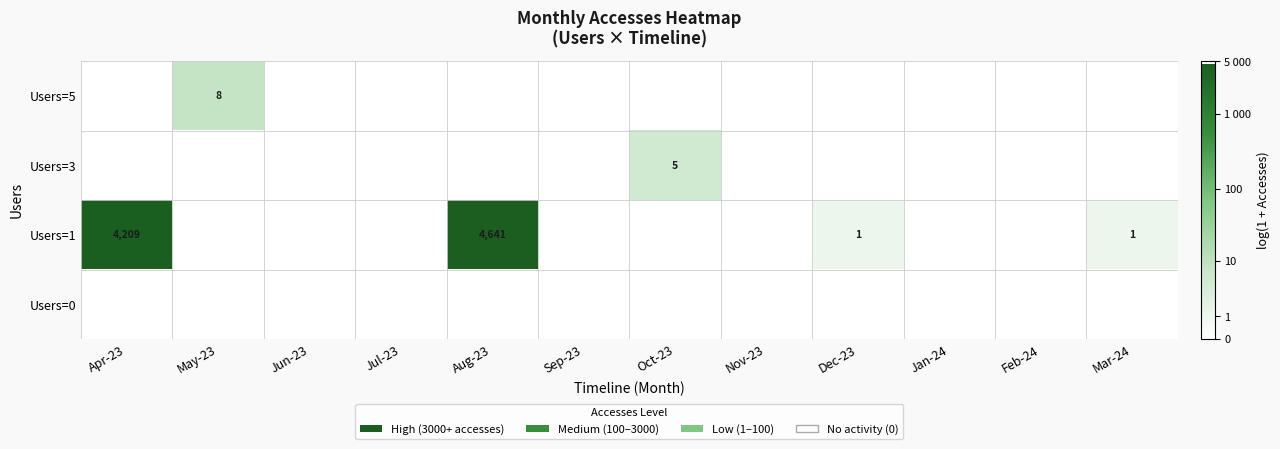

Which series has the largest total across all categories?

Users=1